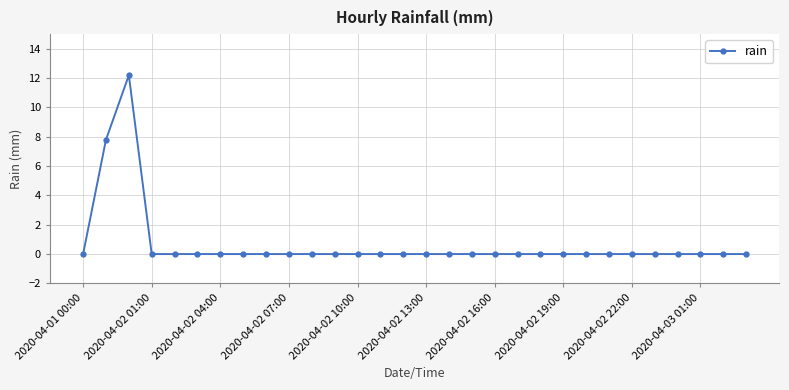

What is the greatest value displayed?

12.2